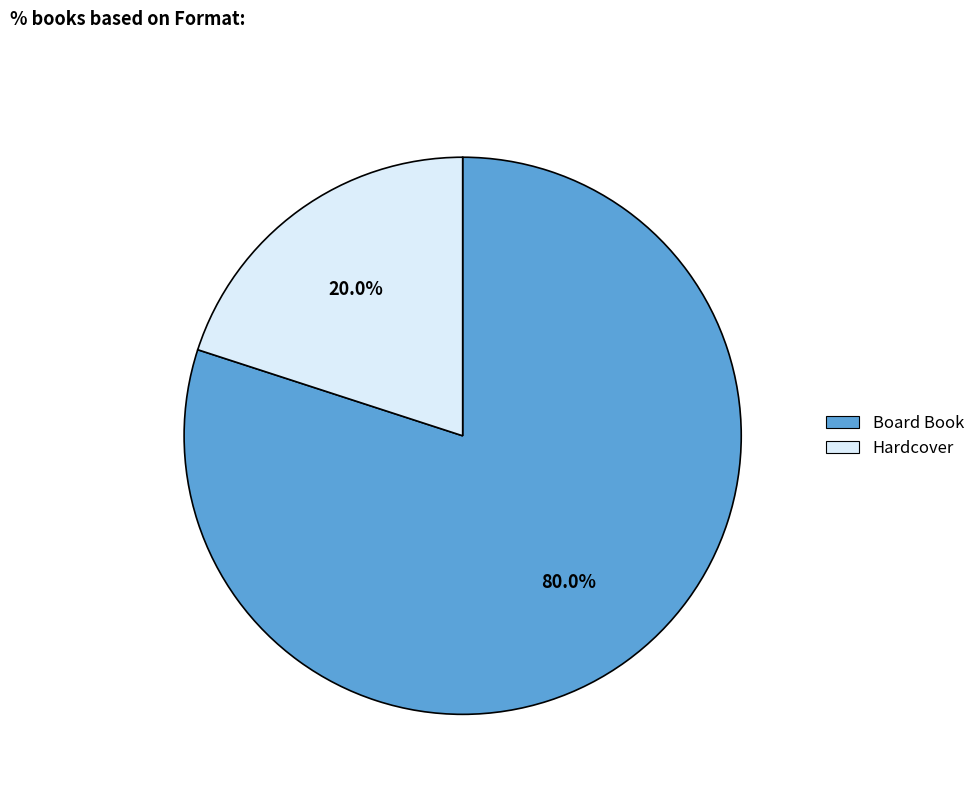

What portion of the pie excludes Board Book?

20.0%